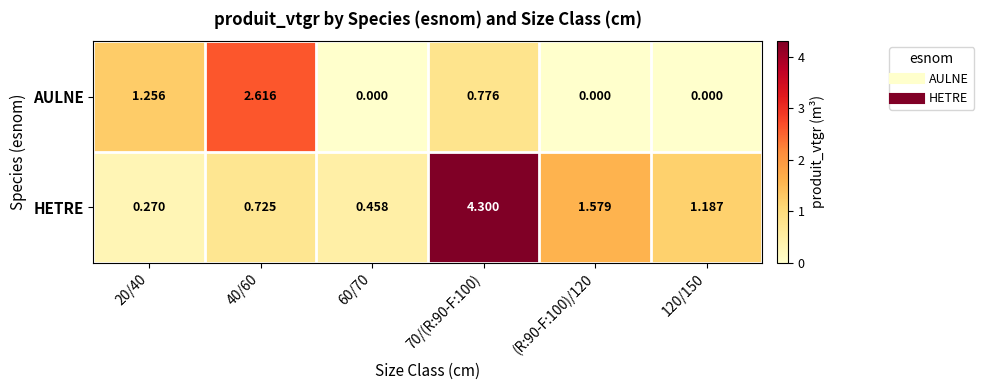

Which category has the highest value across all series?

70/(R:90-F:100)